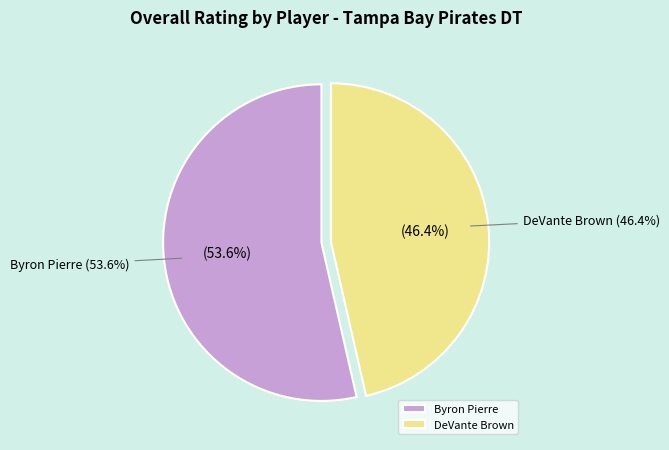

True or false: DeVante Brown accounts for 33% of the total.

False